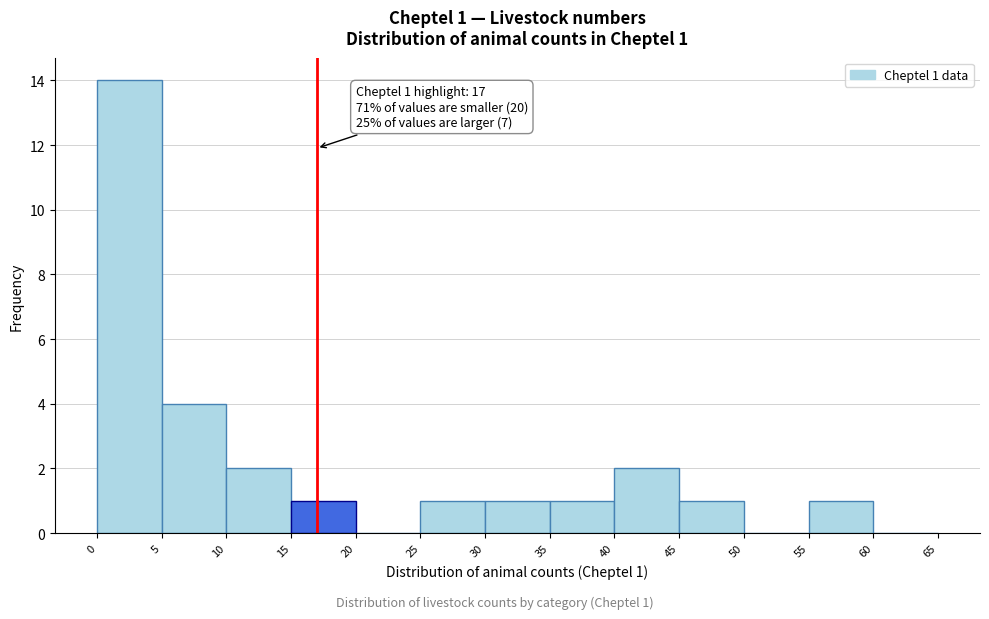

Over which range of the x-axis is the bar tallest?

0 to 5